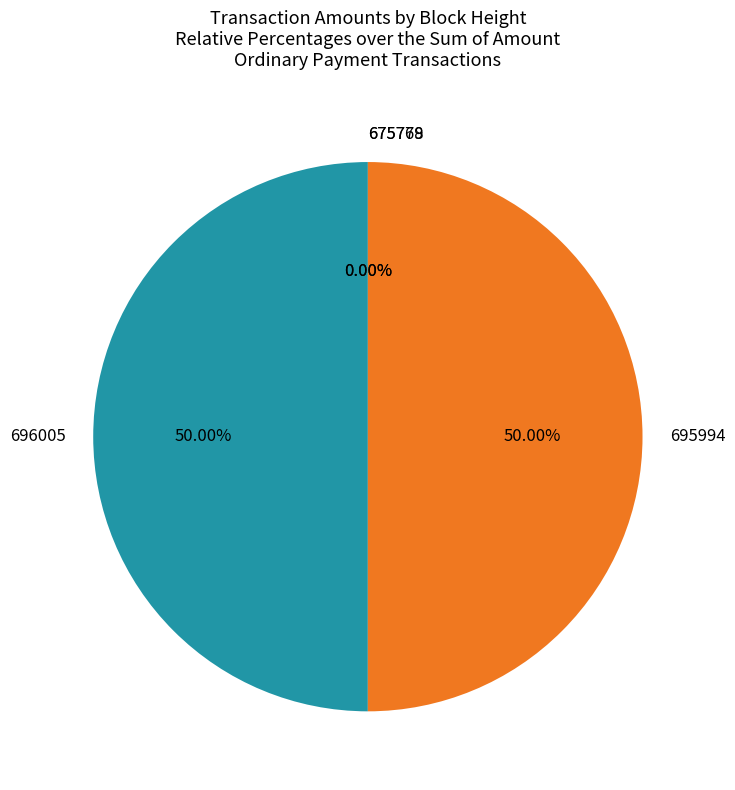

What is the ratio of the value at 696005 to the value at 695994?

1.0